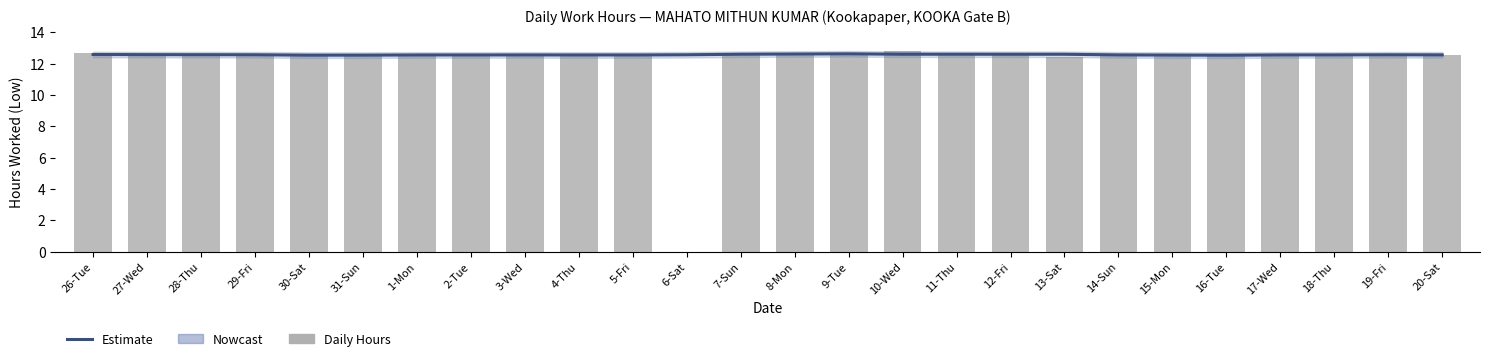

At how many categories does at least one series exceed 6?

26